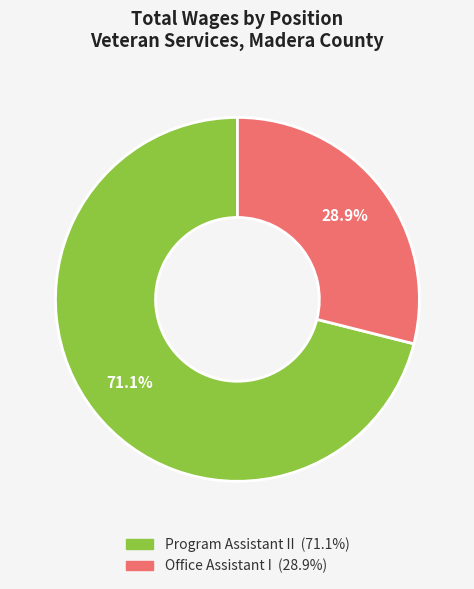

True or false: Office Assistant I accounts for 41% of the total.

False